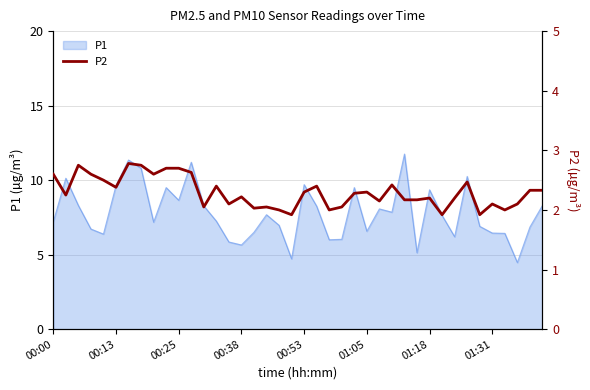

Is it true that P1 equals 9.3 at 01:18?

True